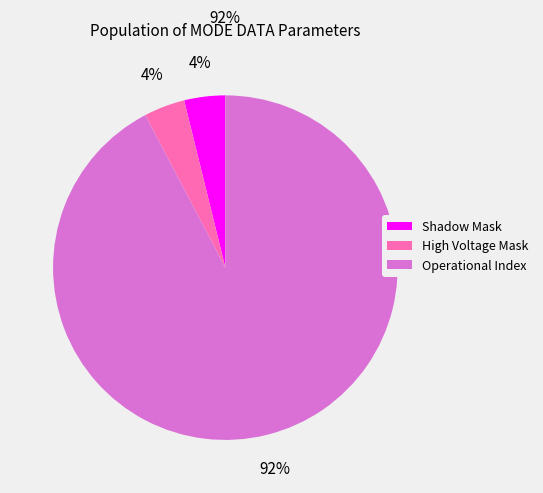

Which slice is the largest?

Operational Index